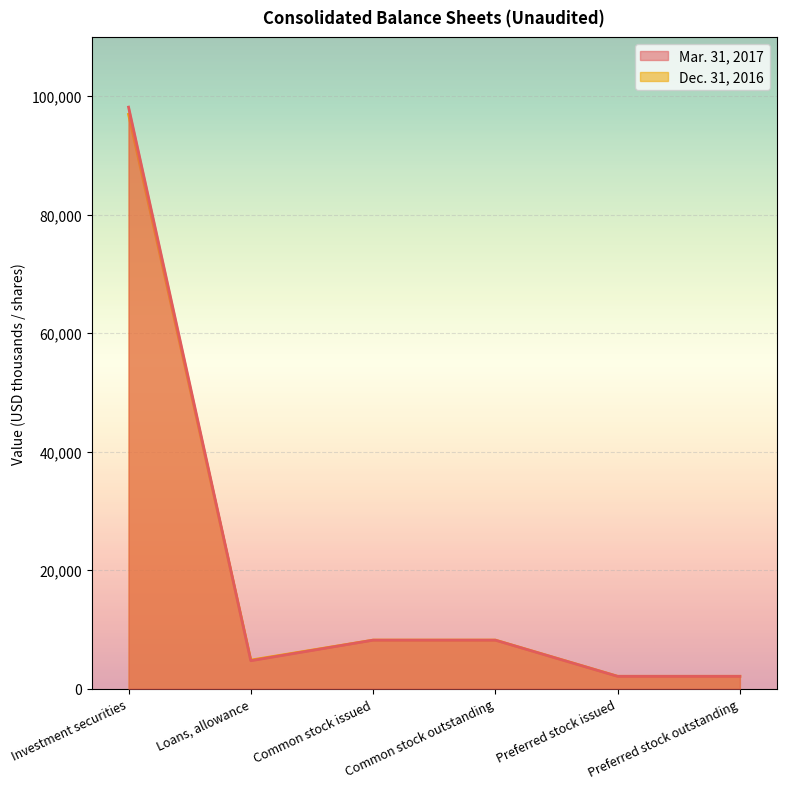

Which series has the largest total across all categories?

Mar. 31, 2017